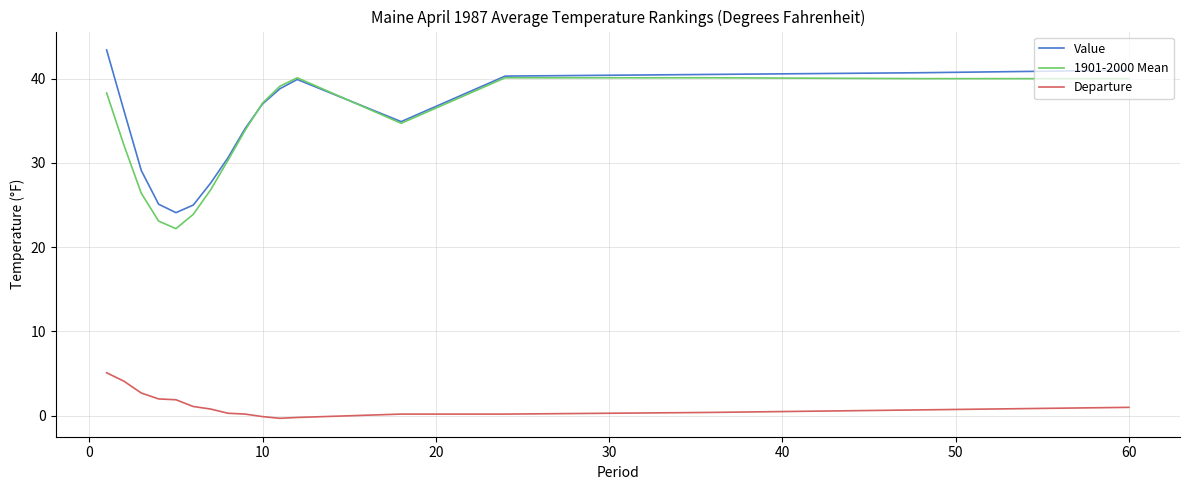

True or false: 1901-2000 Mean and Departure intersect in this chart.

False